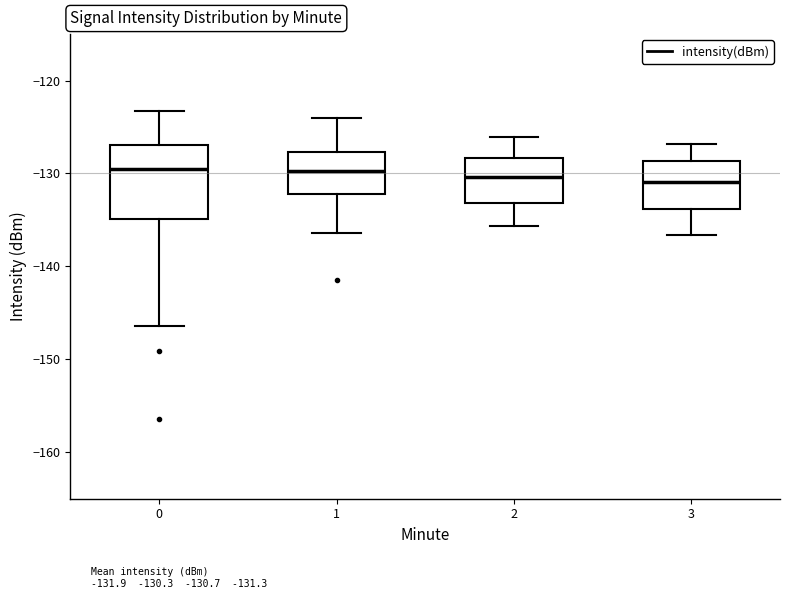

Reading left to right, transcribe this box plot: for each box, give where its median line is, the range the box spans, and where its two whiskers end, as read against the y-axis. The values are not printed on the chart, so give them approximately, as read against the axis.

0: median -129, box -135 to -127, whiskers -146 to -123
1: median -130, box -132 to -128, whiskers -136 to -124
2: median -130, box -133 to -128, whiskers -136 to -126
3: median -131, box -134 to -129, whiskers -137 to -127